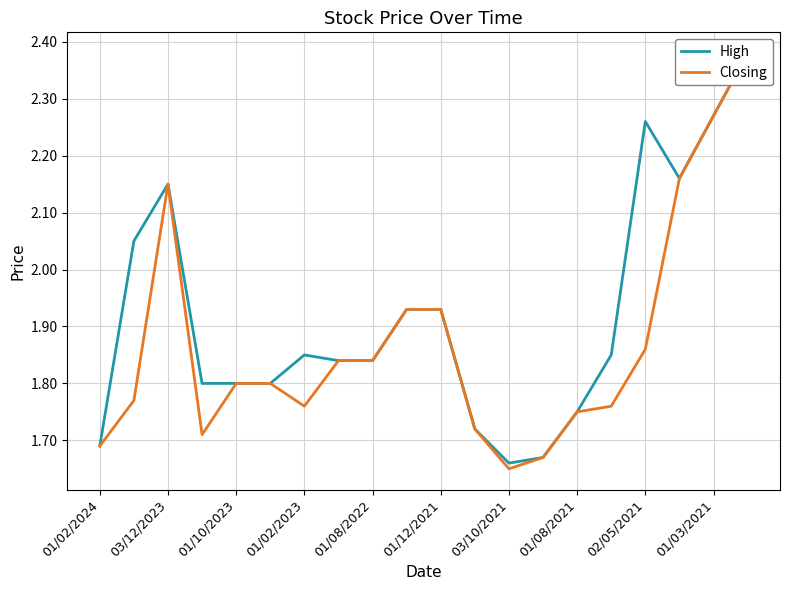

Which series has the largest total across all categories?

High